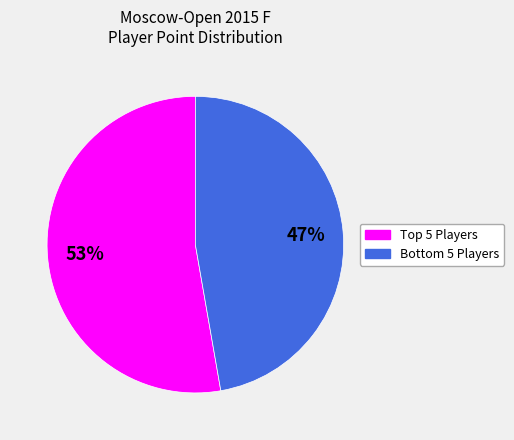

Does any single category account for the majority?

Yes